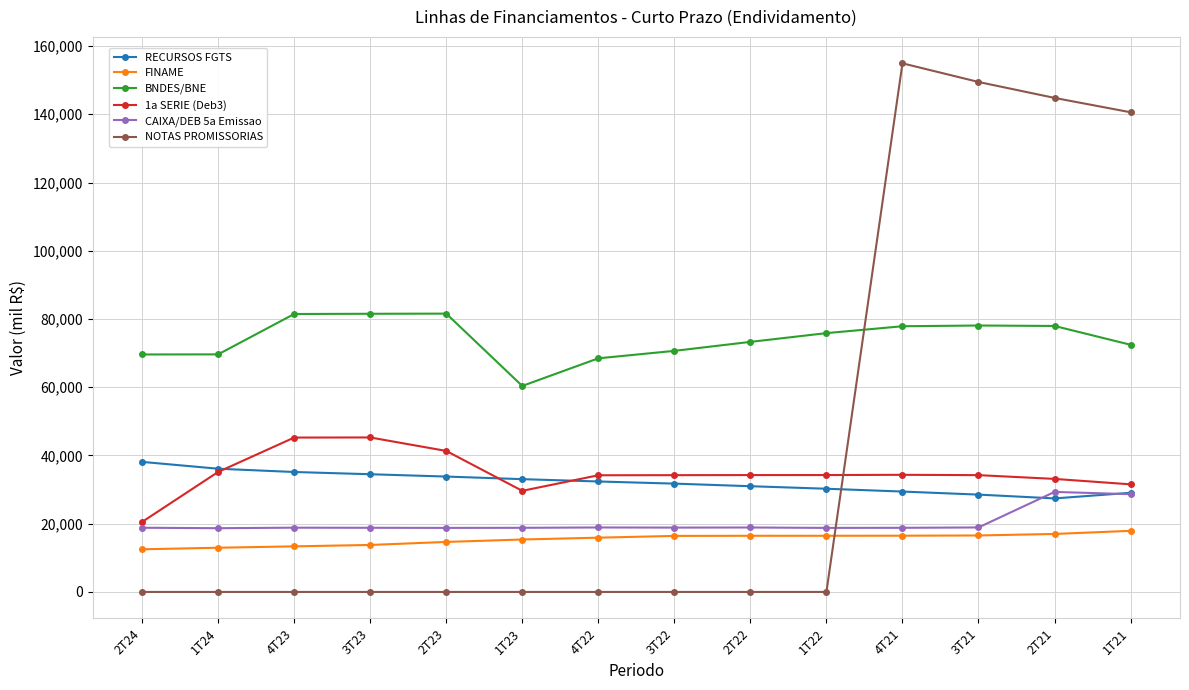

What is the difference between the maximum and minimum values in the NOTAS PROMISSORIAS series?

154931.0